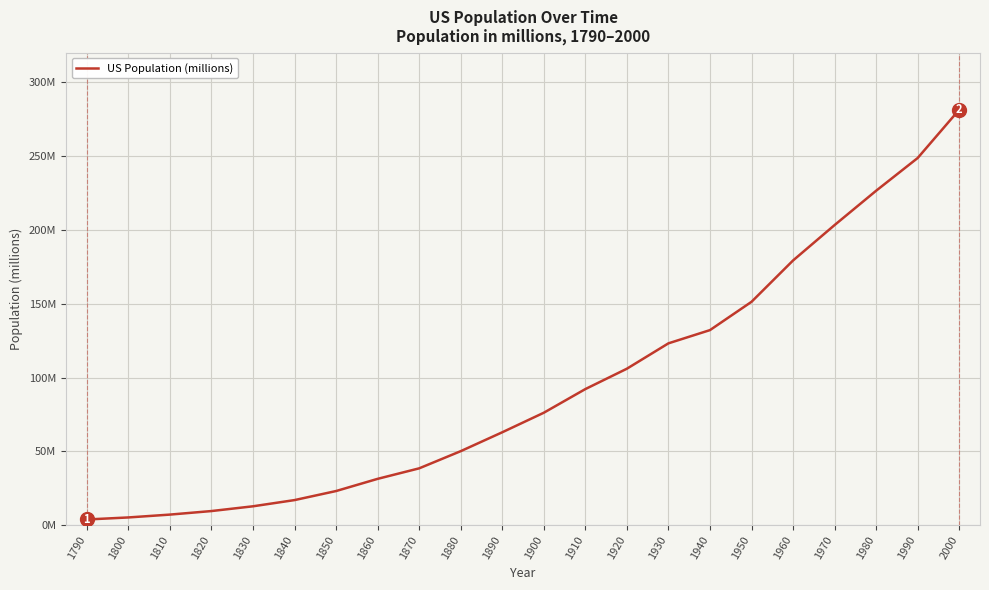

Where does the data first go above 76?

1900